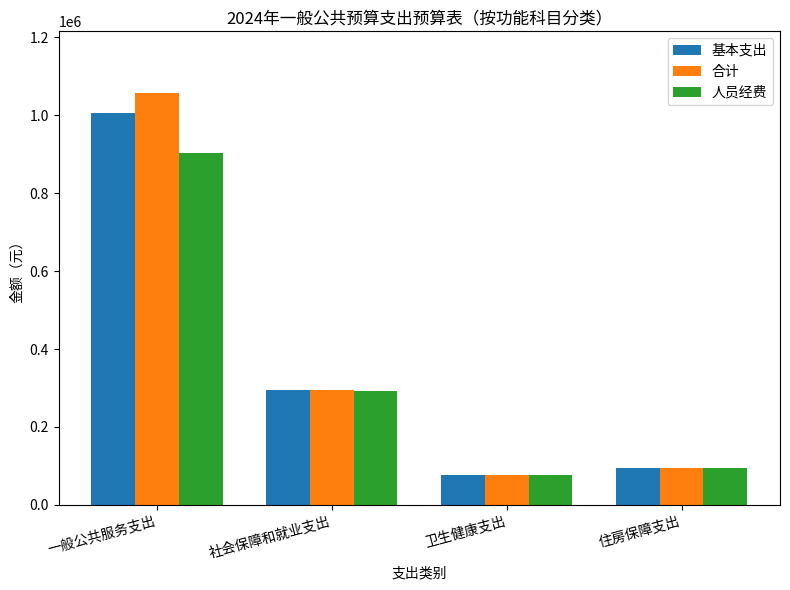

How many series are shown in this chart?

3